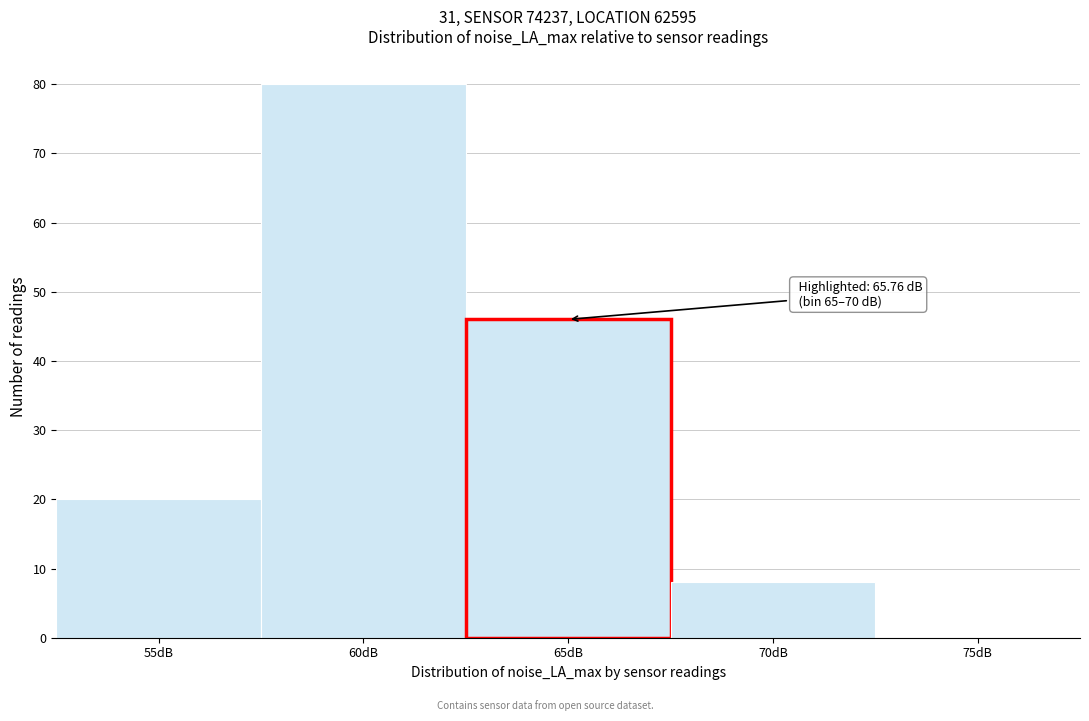

Reading left to right, transcribe all the data shown in this chart.

55dB=20	60dB=80	65dB=46	70dB=8	75dB=0